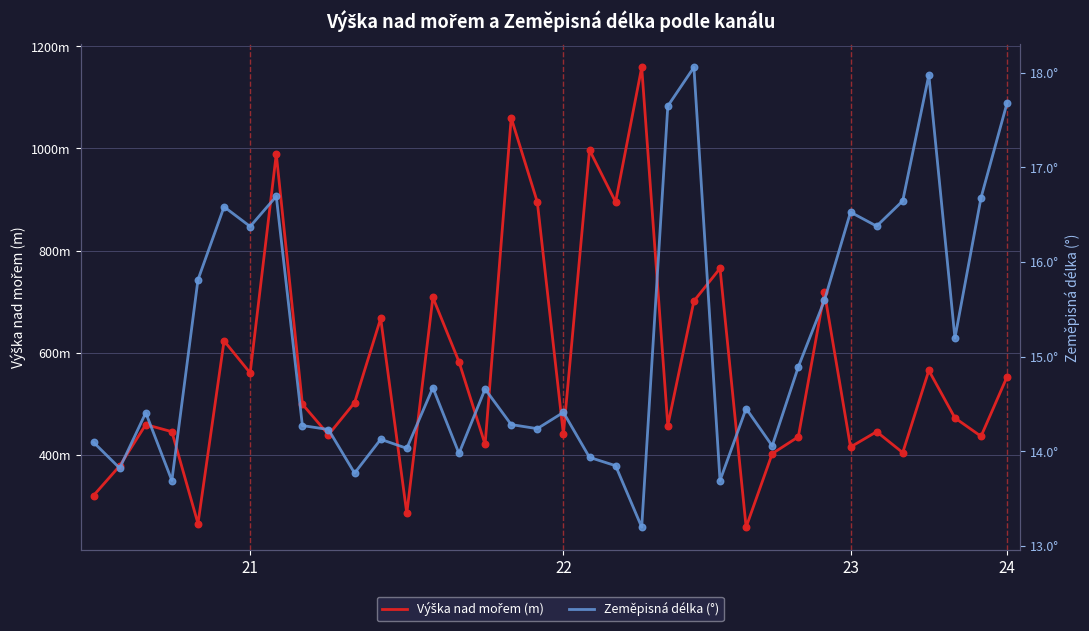

At how many categories does at least one series exceed 443?

23